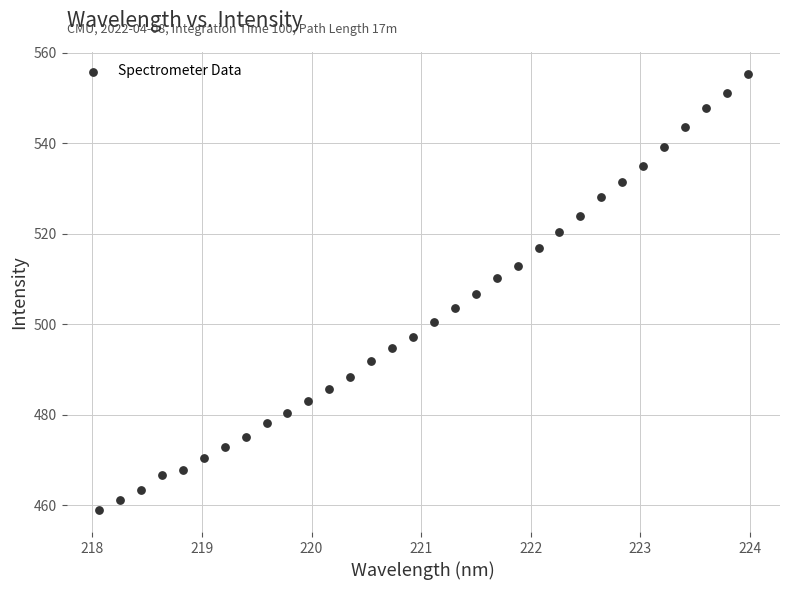

What is the range of X values (max minus min)?

5.9